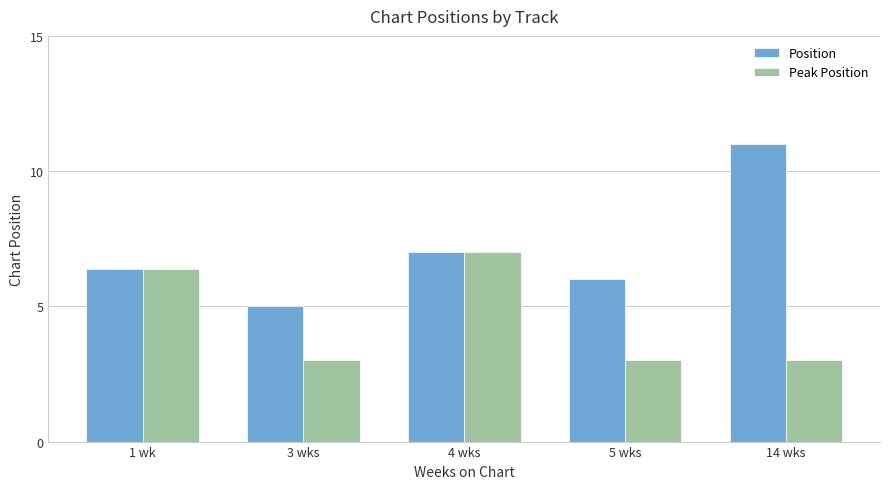

True or false: Position has a value of 7.0 at 4 wks.

True